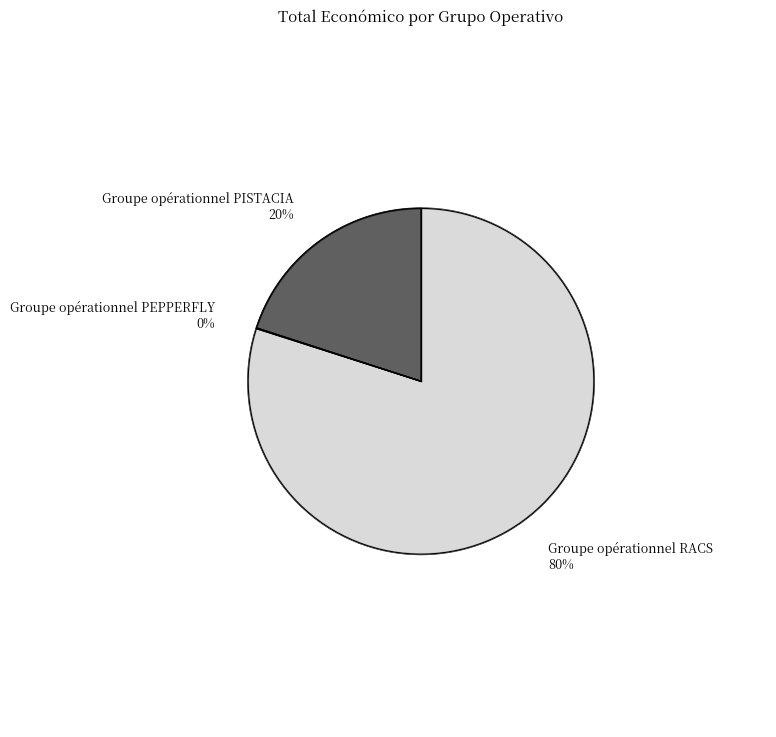

Rank the categories by value from lowest to highest.

Groupe opérationnel PEPPERFLY, Groupe opérationnel PISTACIA, Groupe opérationnel RACS